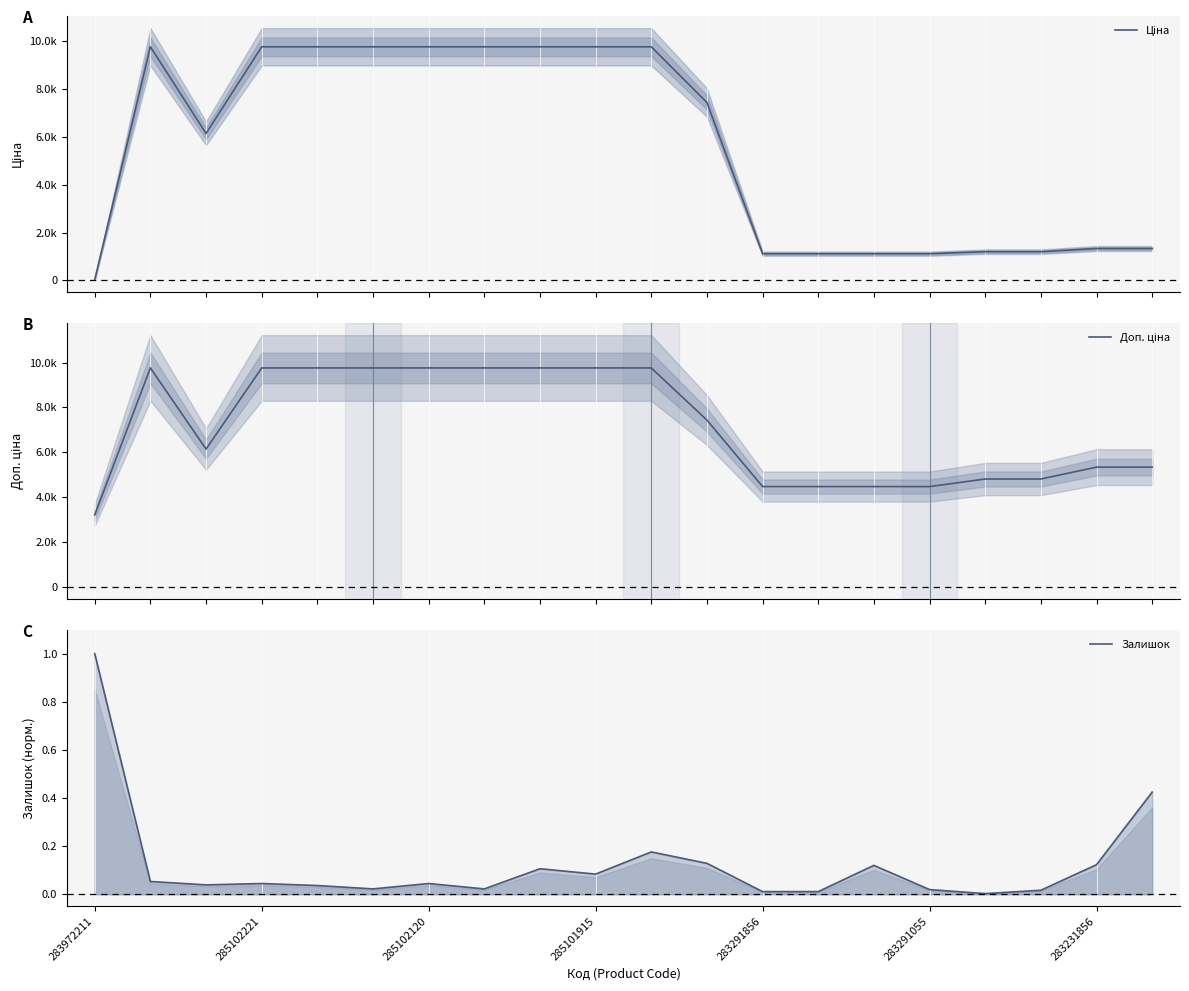

What are all the series names shown in the legend?

Ціна, Доп. ціна, Залишок